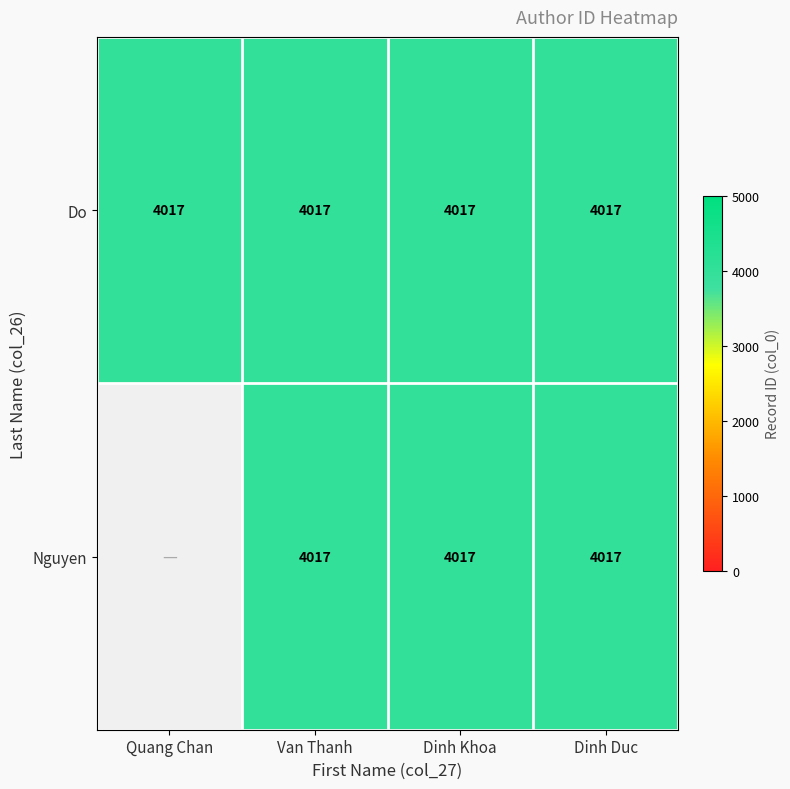

What is the total value across all series at Dinh Khoa?

8034